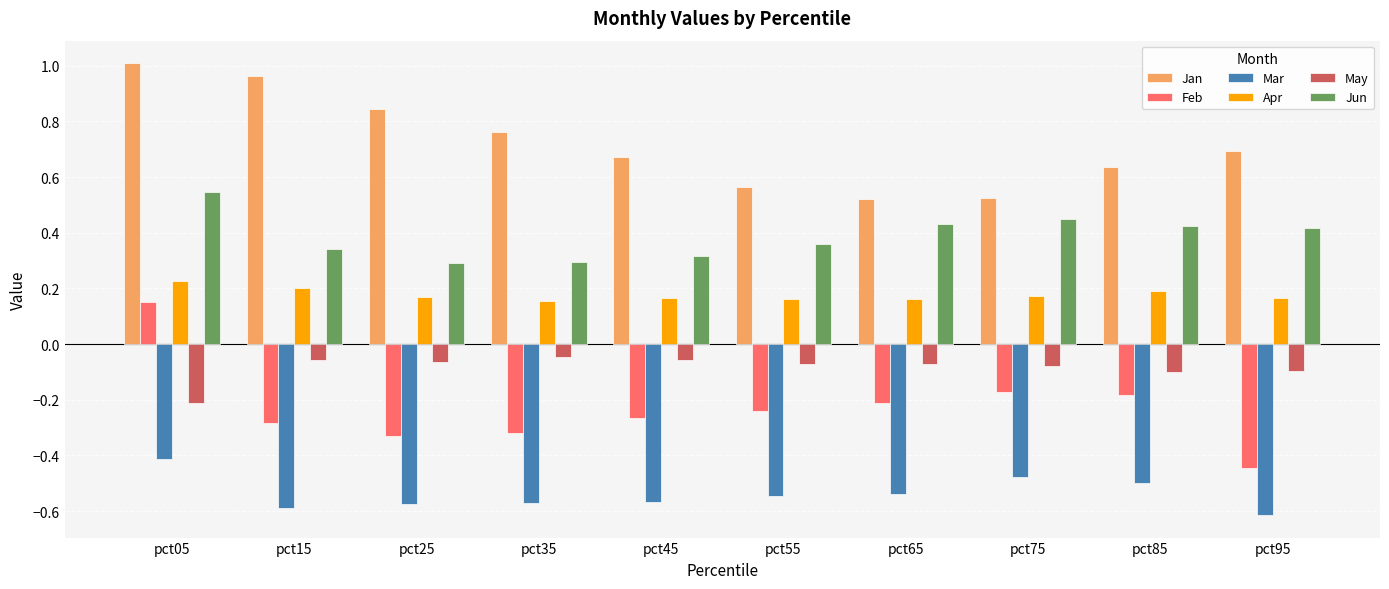

The value of Mar at pct95 is -0.2. True or false?

False